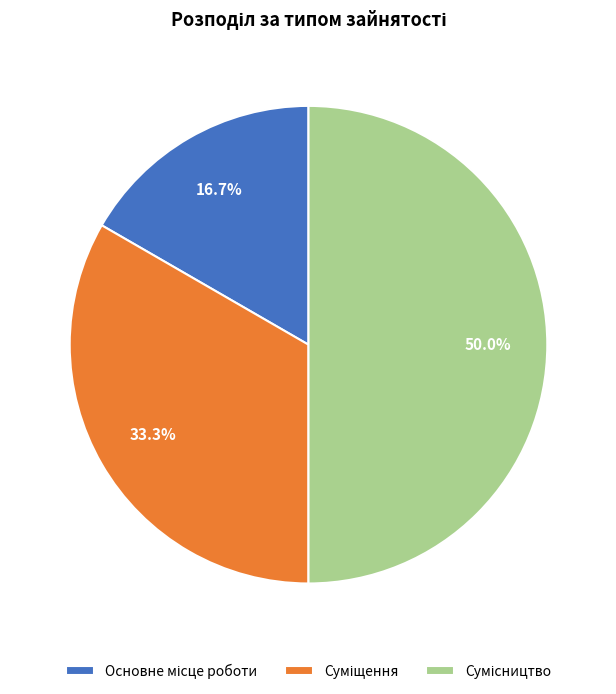

Count the number of slices in the pie.

3